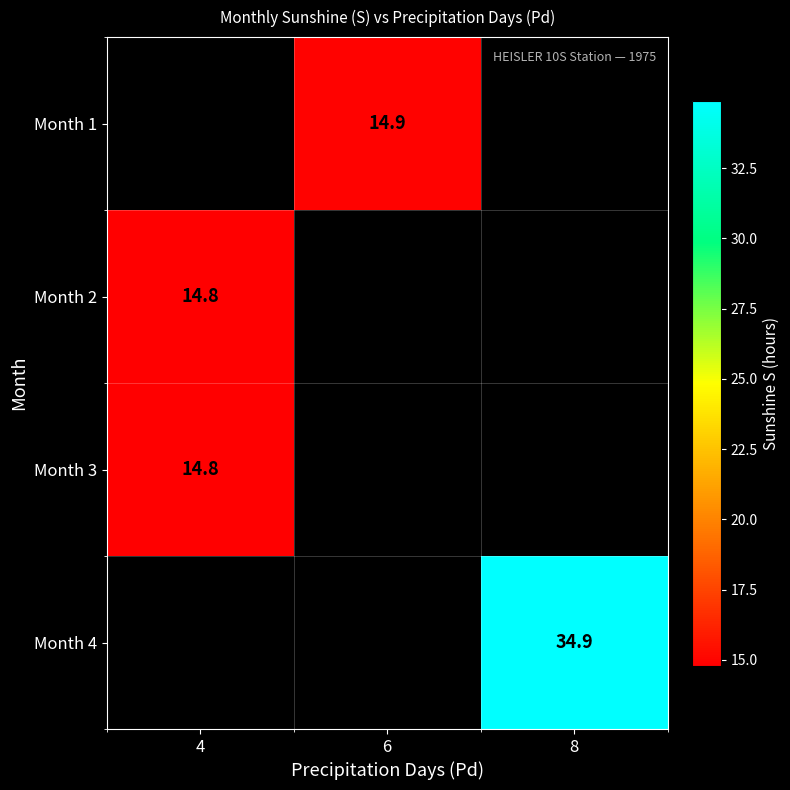

What is the maximum value shown in the chart?

34.9